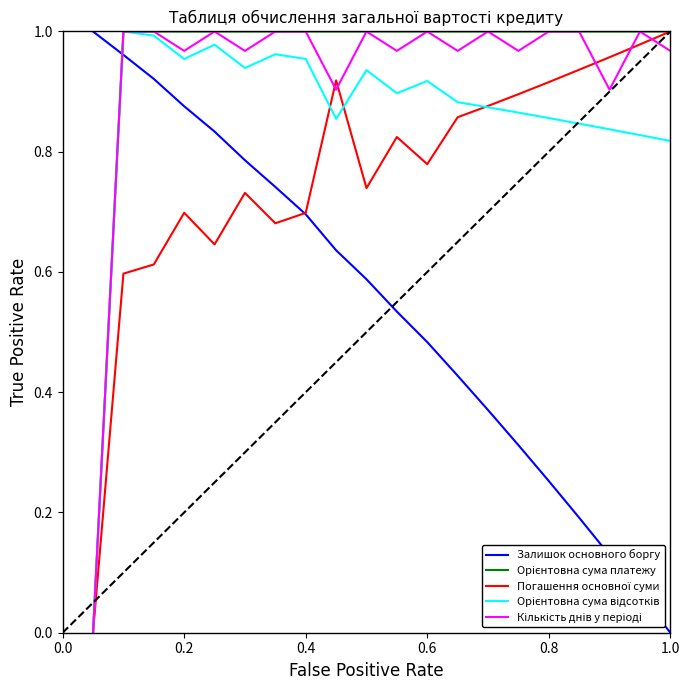

Does the chart display data point markers on the line(s)?

No